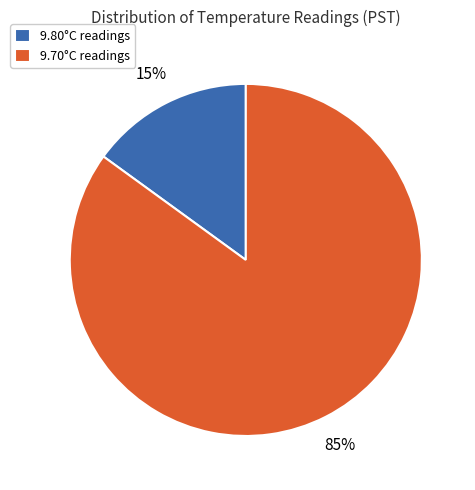

To the nearest percent, what percentage of the pie is 9.80°C readings?

15%